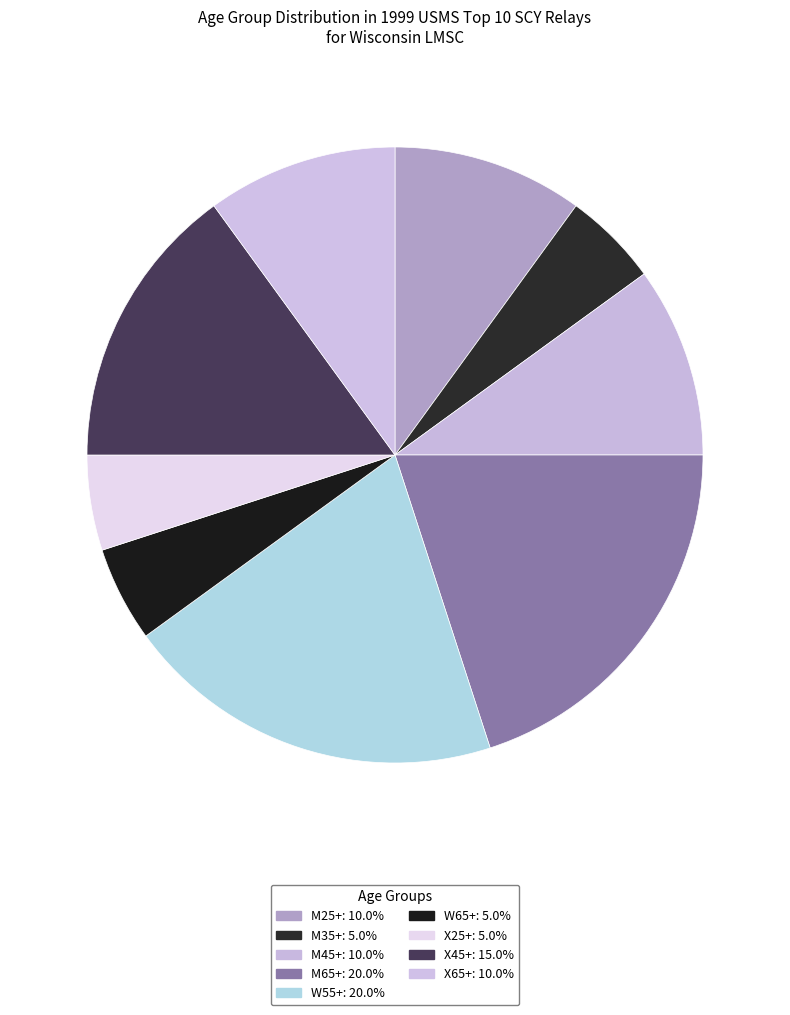

How many segments does this pie chart have?

9